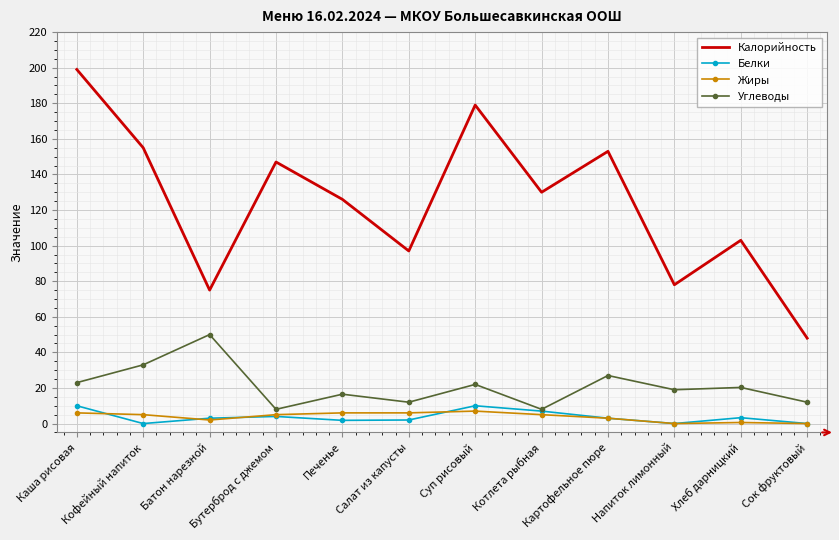

At which category is the sum across all series the highest?

Каша рисовая